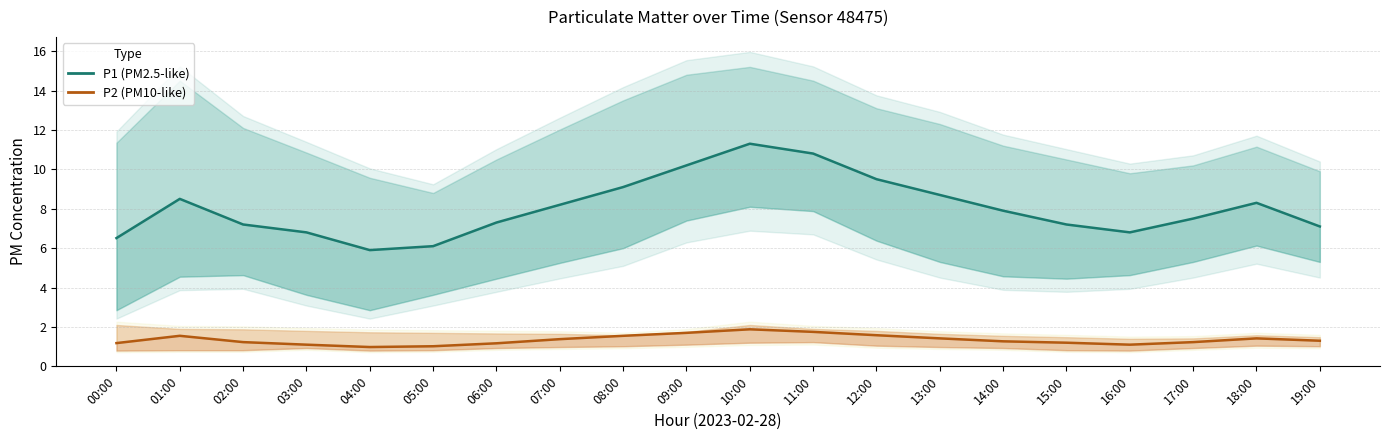

What is the label of the 1st point from the left?

00:00